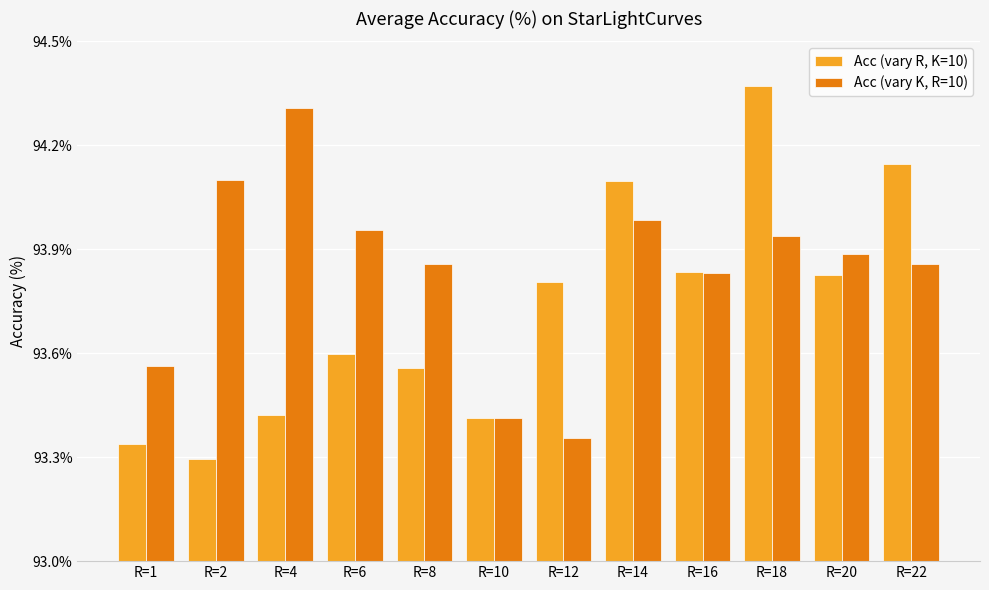

At which category is the sum across all series the highest?

R=18